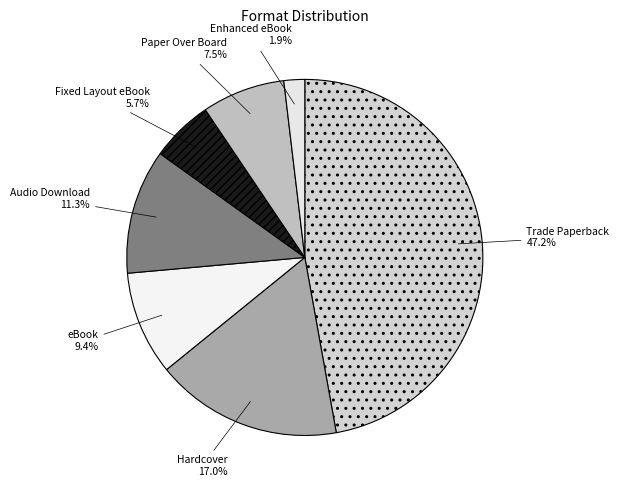

Rank the categories by value from lowest to highest.

Enhanced eBook, Fixed Layout eBook, Paper Over Board, eBook, Audio Download, Hardcover, Trade Paperback